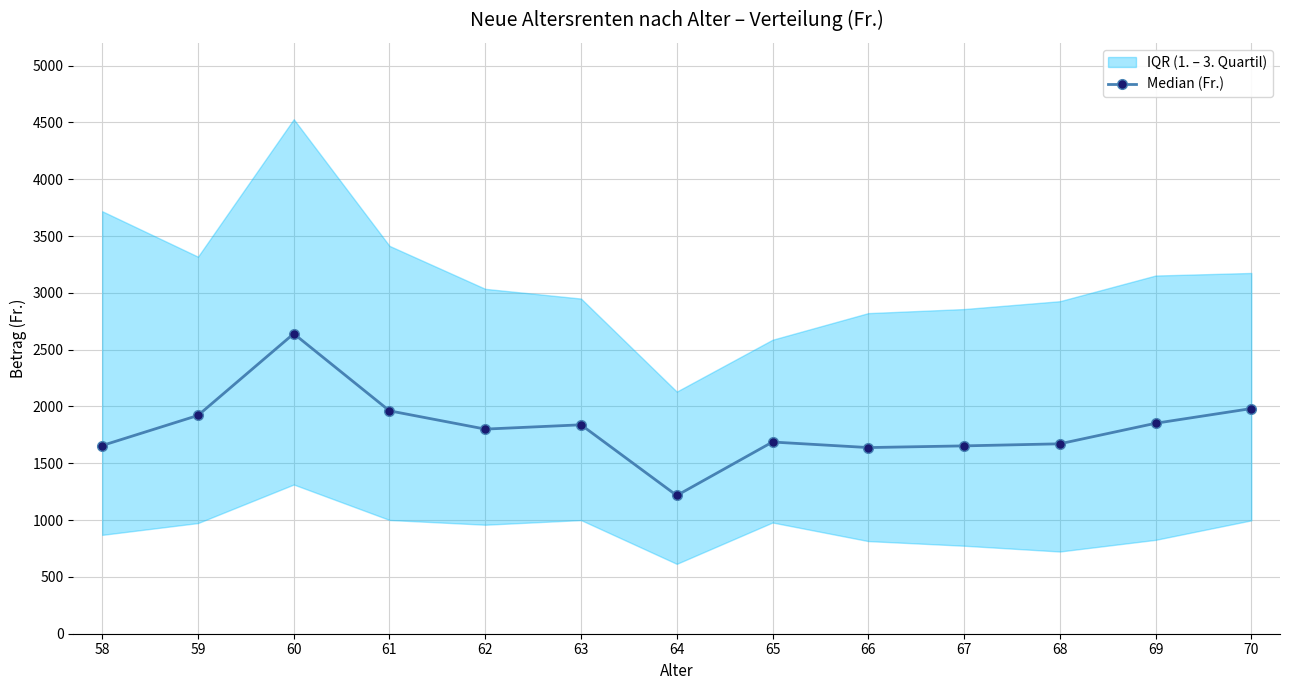

At which label does the data first exceed 1800?

59